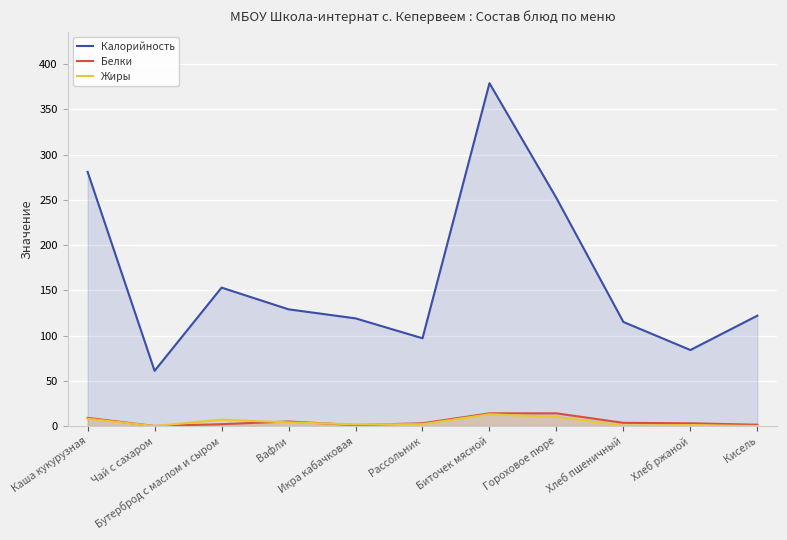

At which label is Белки closest to 7?

Каша кукурузная